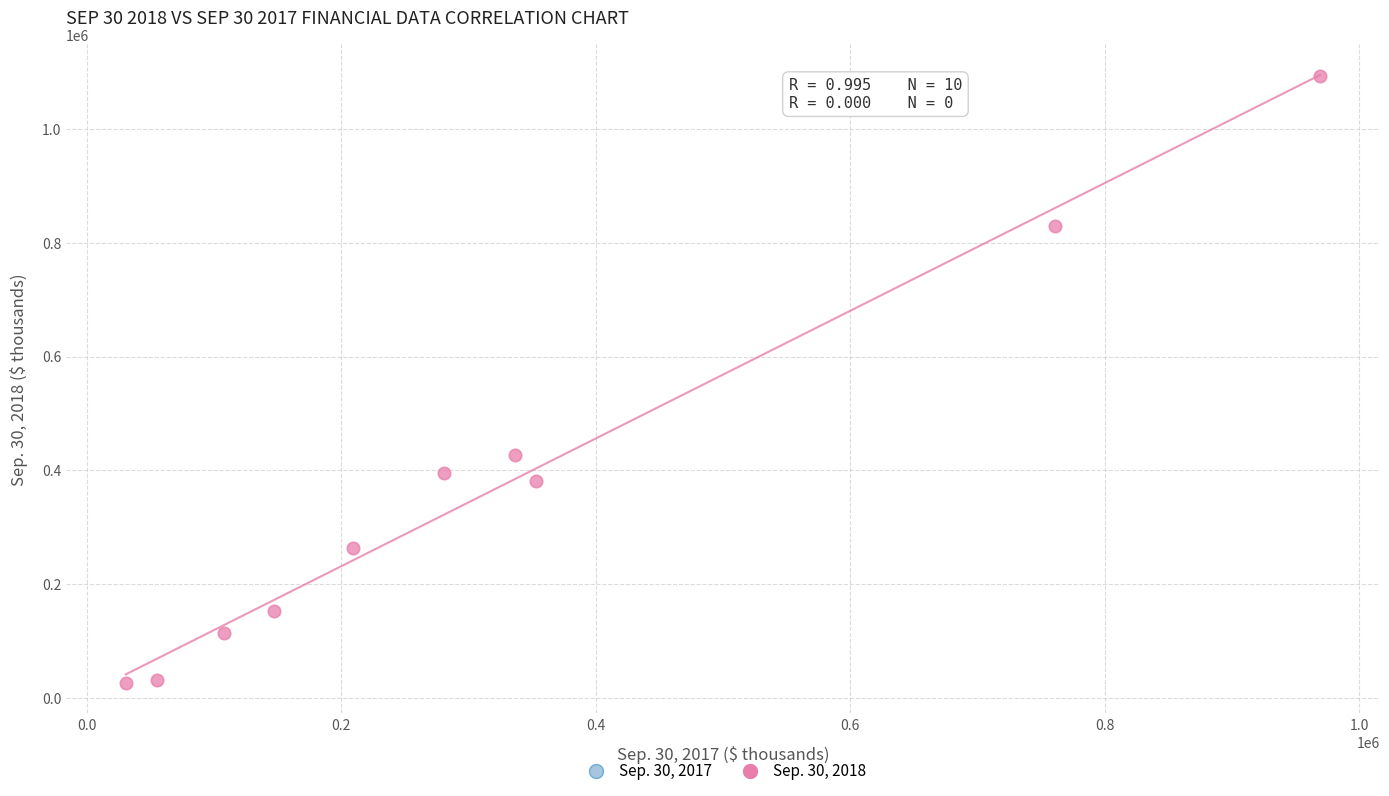

What is the range of X values (max minus min)?

939005